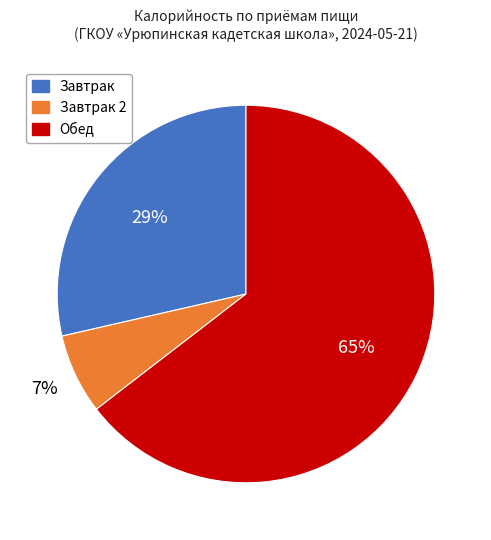

Is there any slice that represents more than half of the pie?

Yes